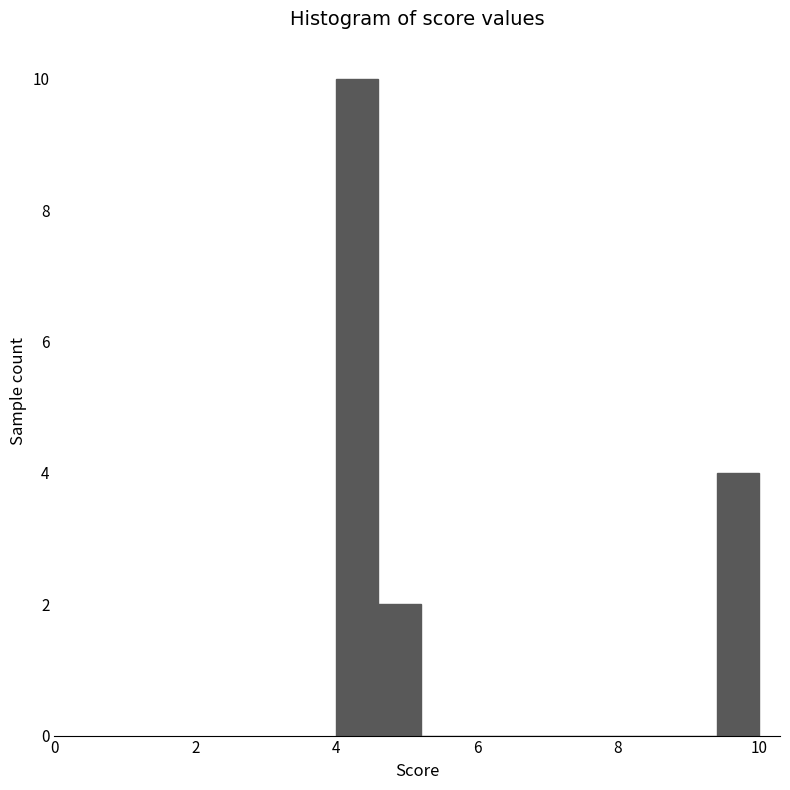

Around what value on the x-axis is the tallest bar? Give the approximate position of its centre, as read against the axis.

4.4